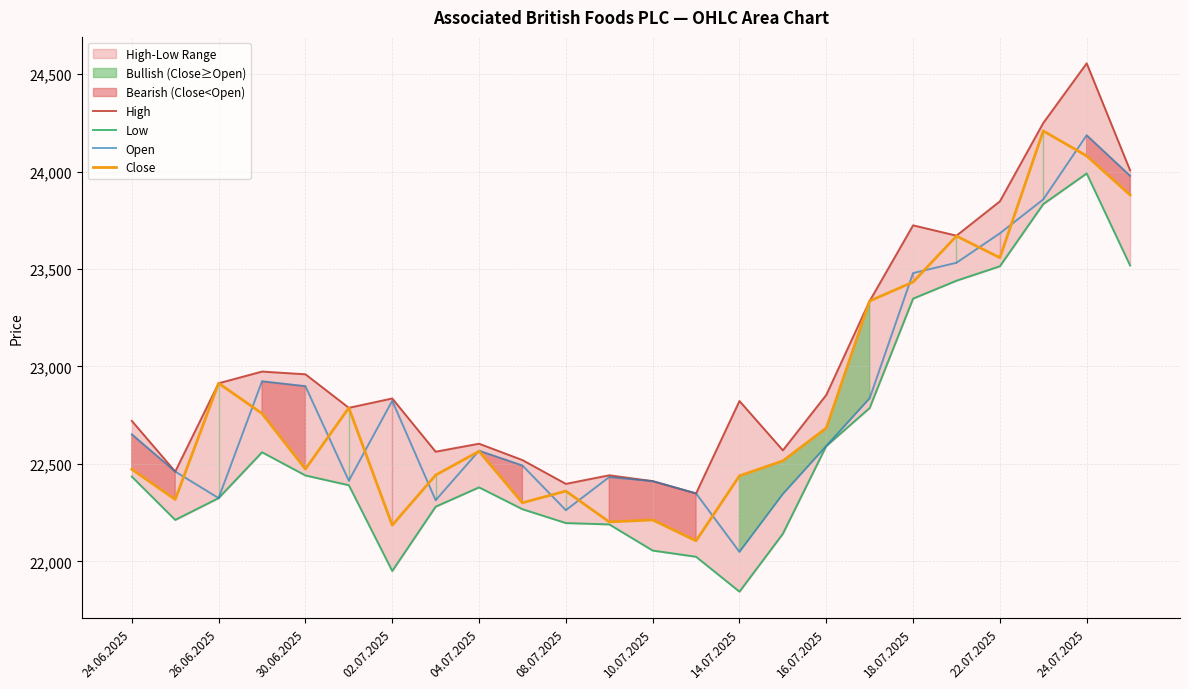

Does the chart have visible grid lines?

Yes